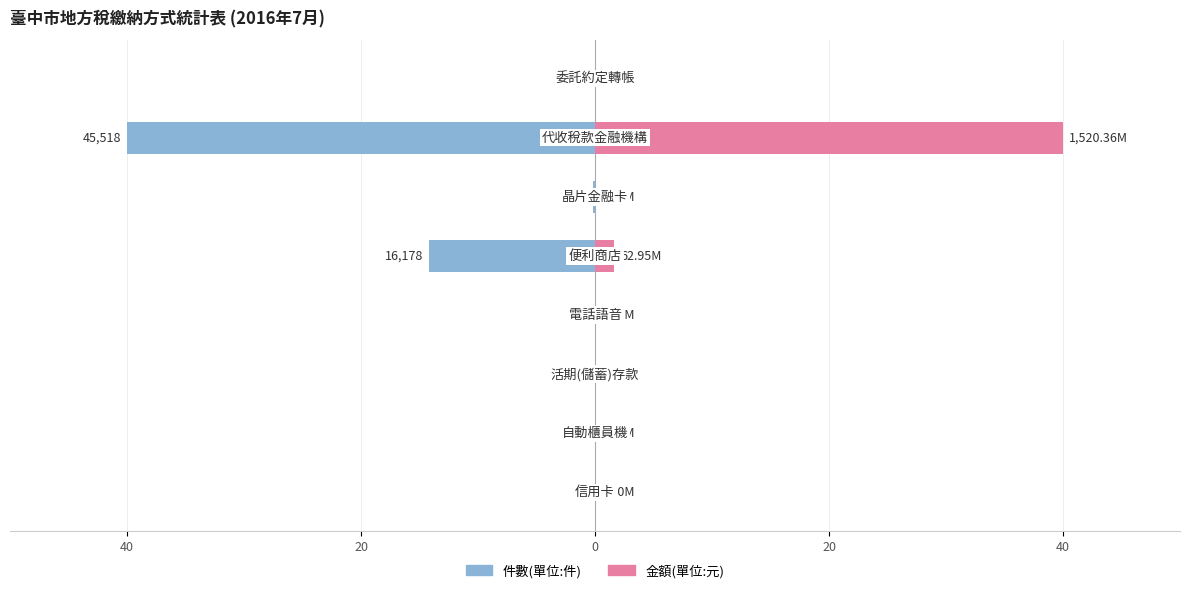

Which series has the largest total across all categories?

金額(單位:元)